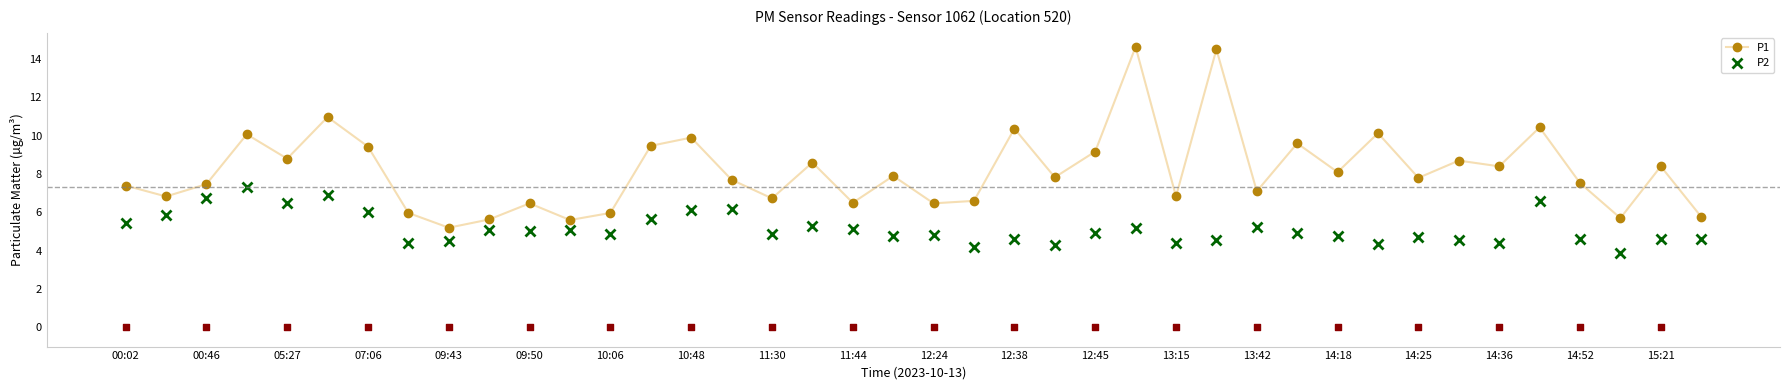

True or false: P2 and P1 intersect in this chart.

False